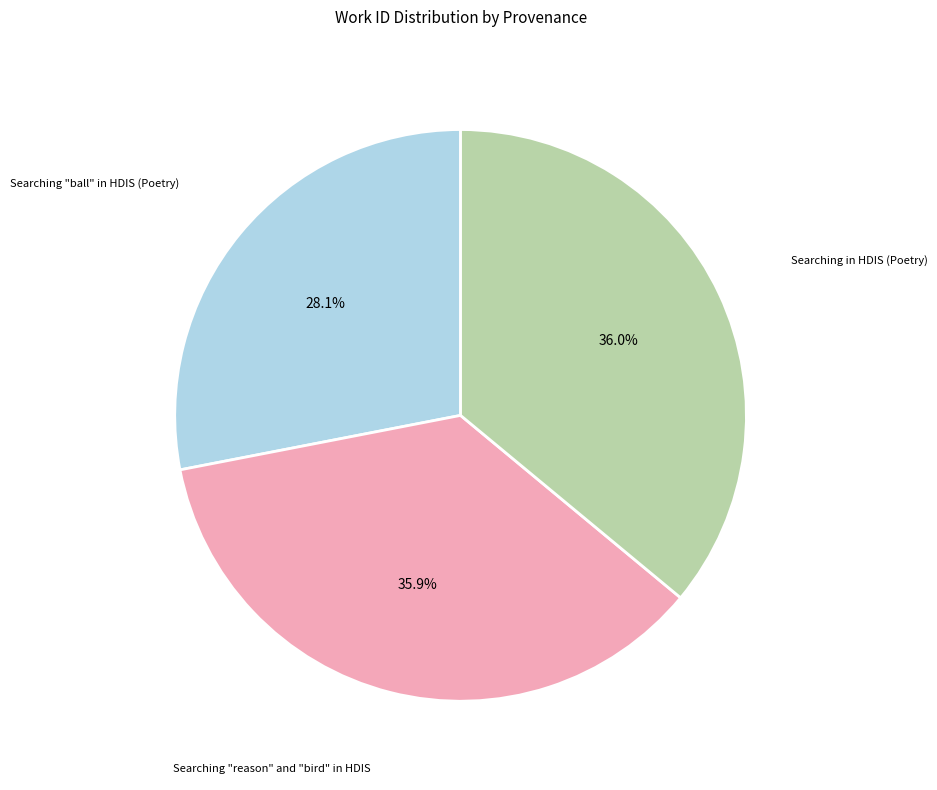

Does any single category account for the majority?

No